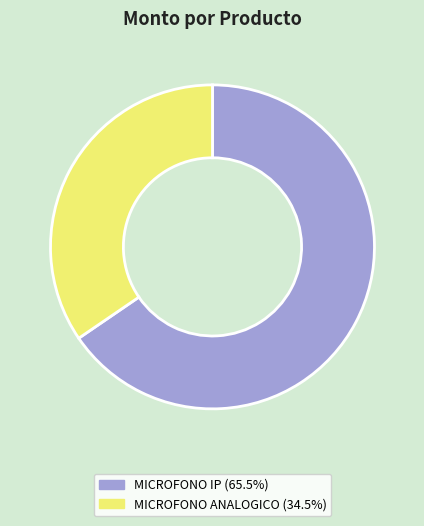

True or false: MICROFONO ANALOGICO accounts for 35% of the total.

True